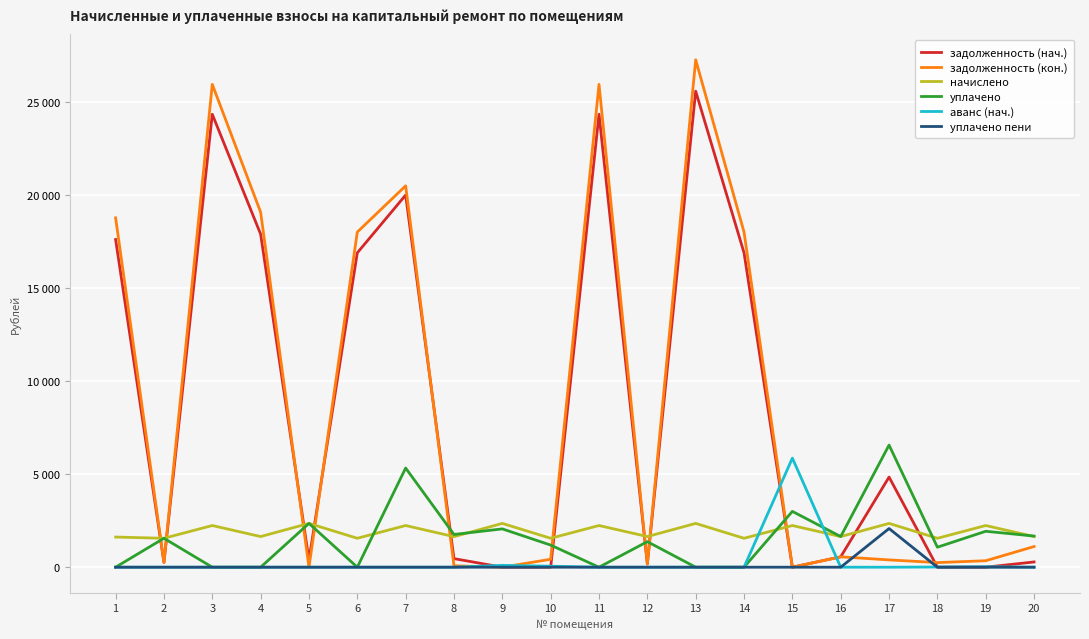

At which label does задолженность (нач.) reach its minimum?

9